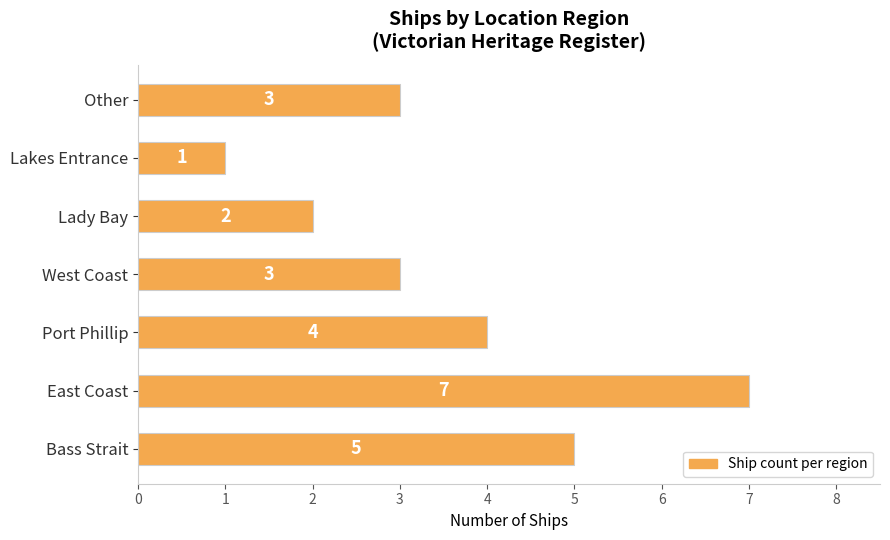

What is the sum of the values at Lady Bay and East Coast?

9